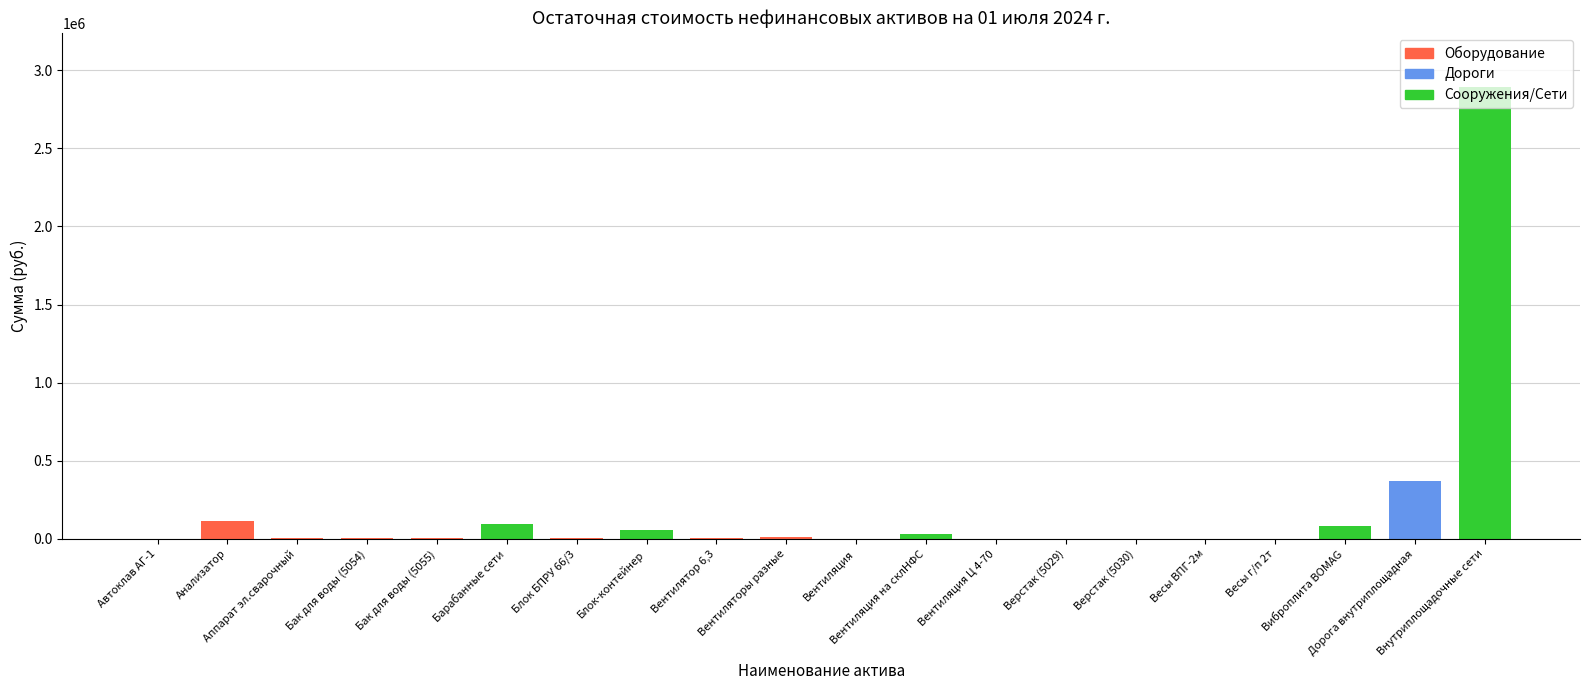

The chart shows a value of 2006.6 at Верстак (5030). True or false?

True